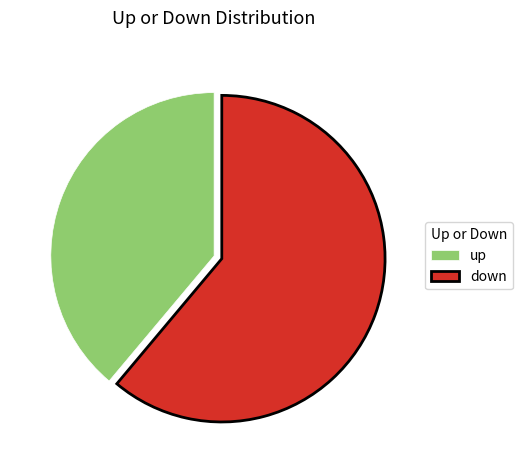

Count the number of slices in the pie.

2